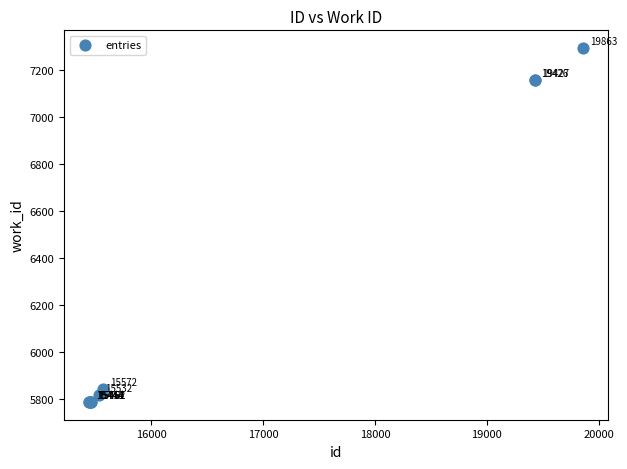

What Y value in the scatter plot is closest to 6540?

7157